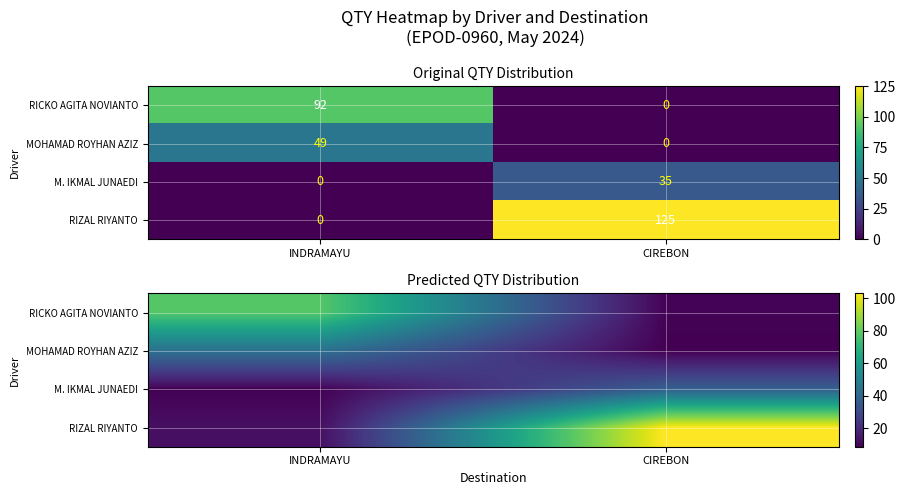

At how many categories does at least one series exceed 98?

1